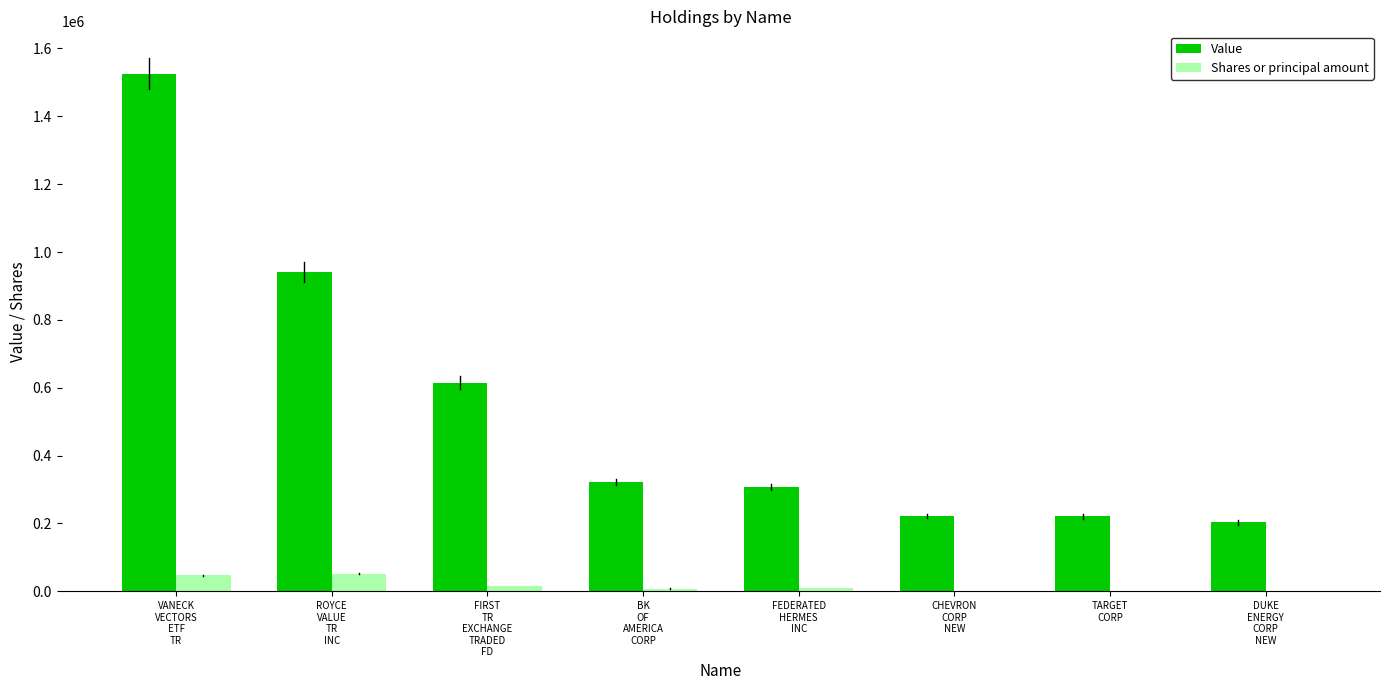

What is the sum of the Shares or principal amount values at DUKE
ENERGY
CORP
NEW and BK
OF
AMERICA
CORP?

10418